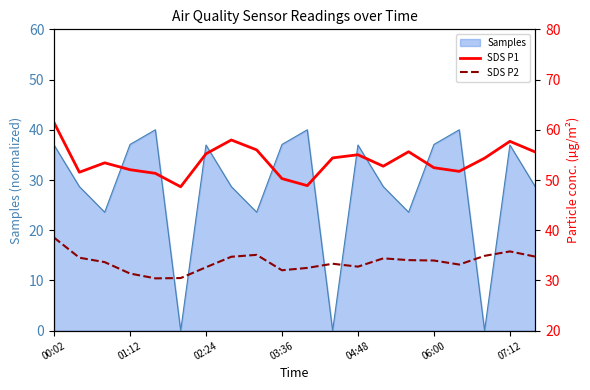

How many data points in SDS P2 are above 33?

13